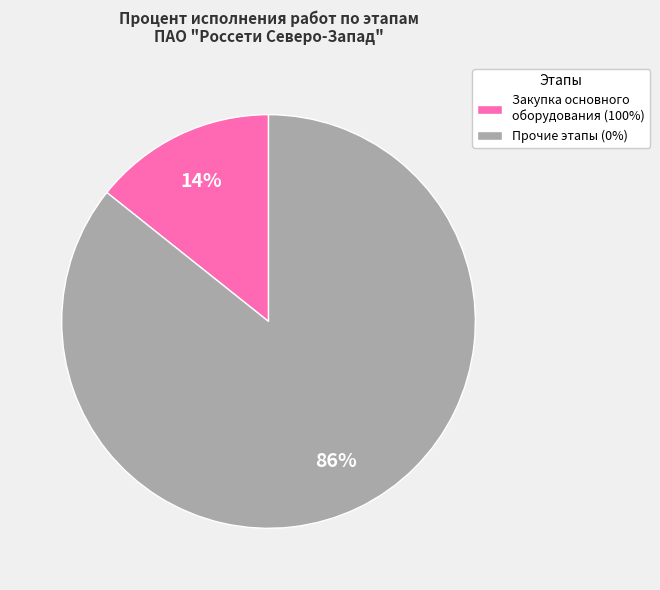

How many slices are in this pie chart?

2